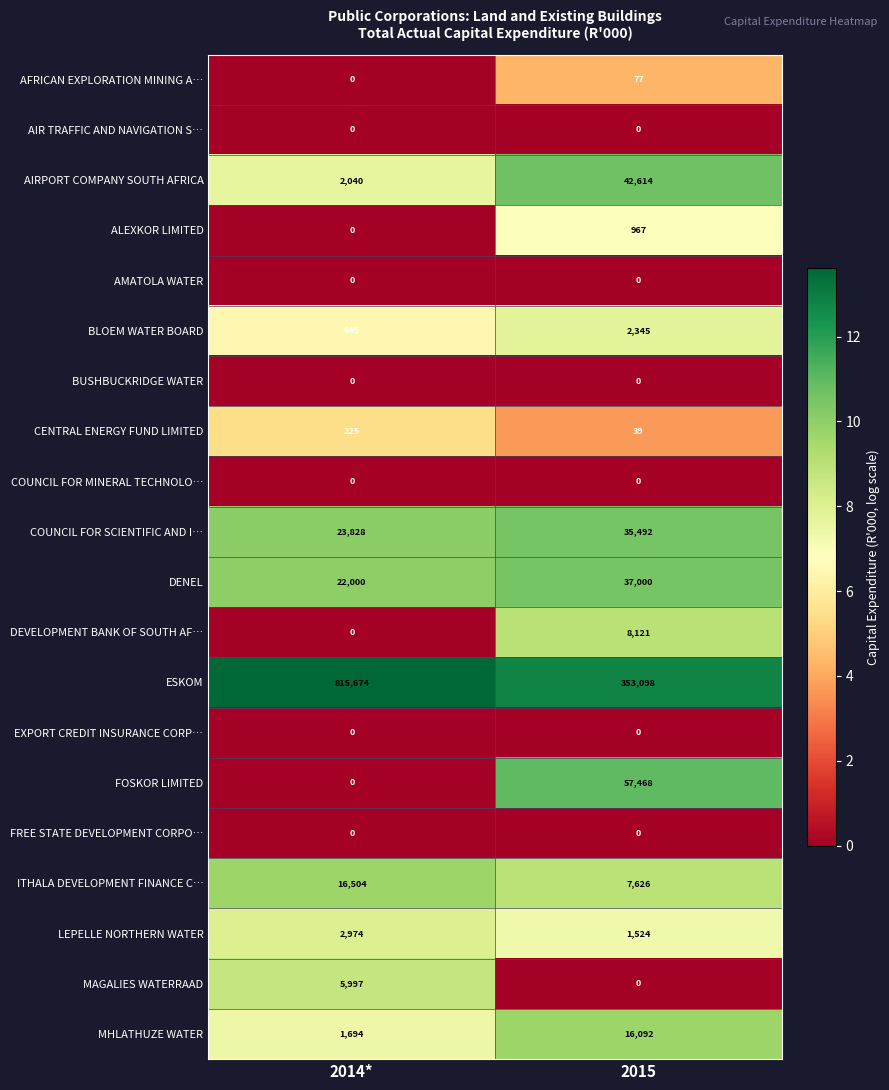

Between 2014* and 2015, which series saw the biggest shift?

ESKOM